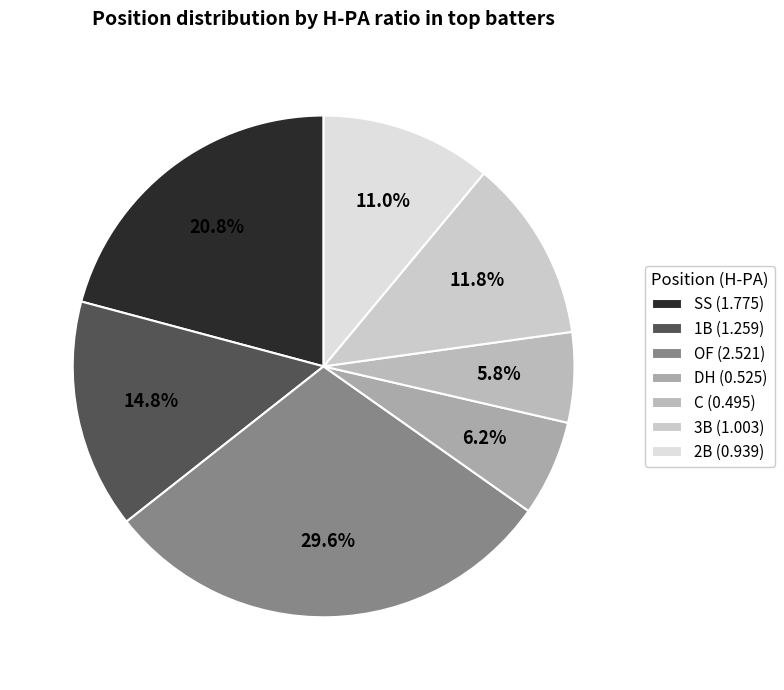

Is there a majority slice in this chart?

No